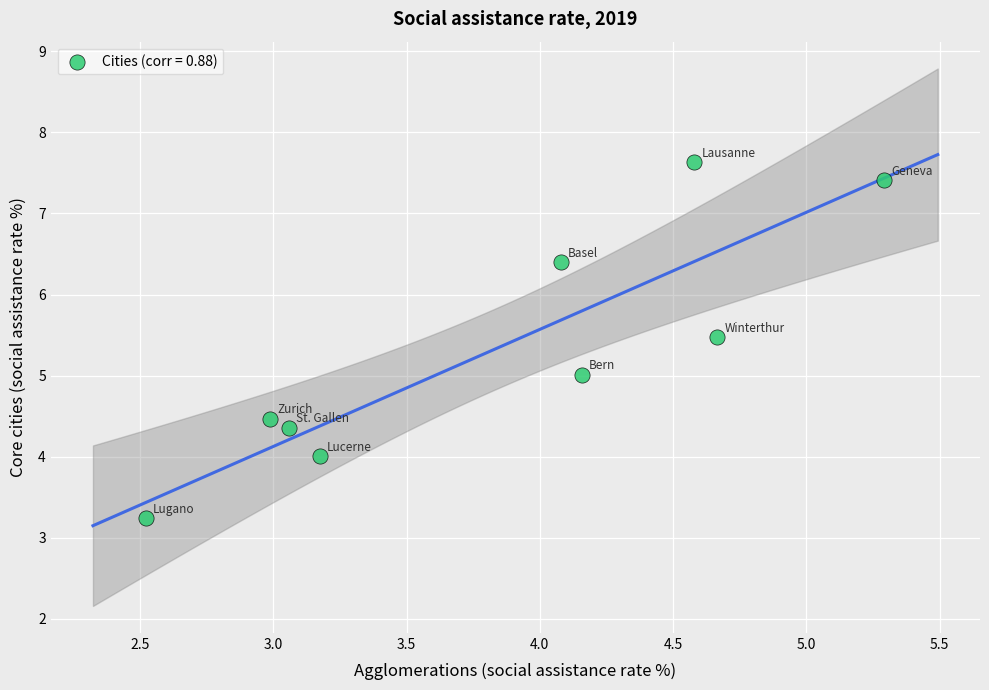

What is the average Y value?

5.3